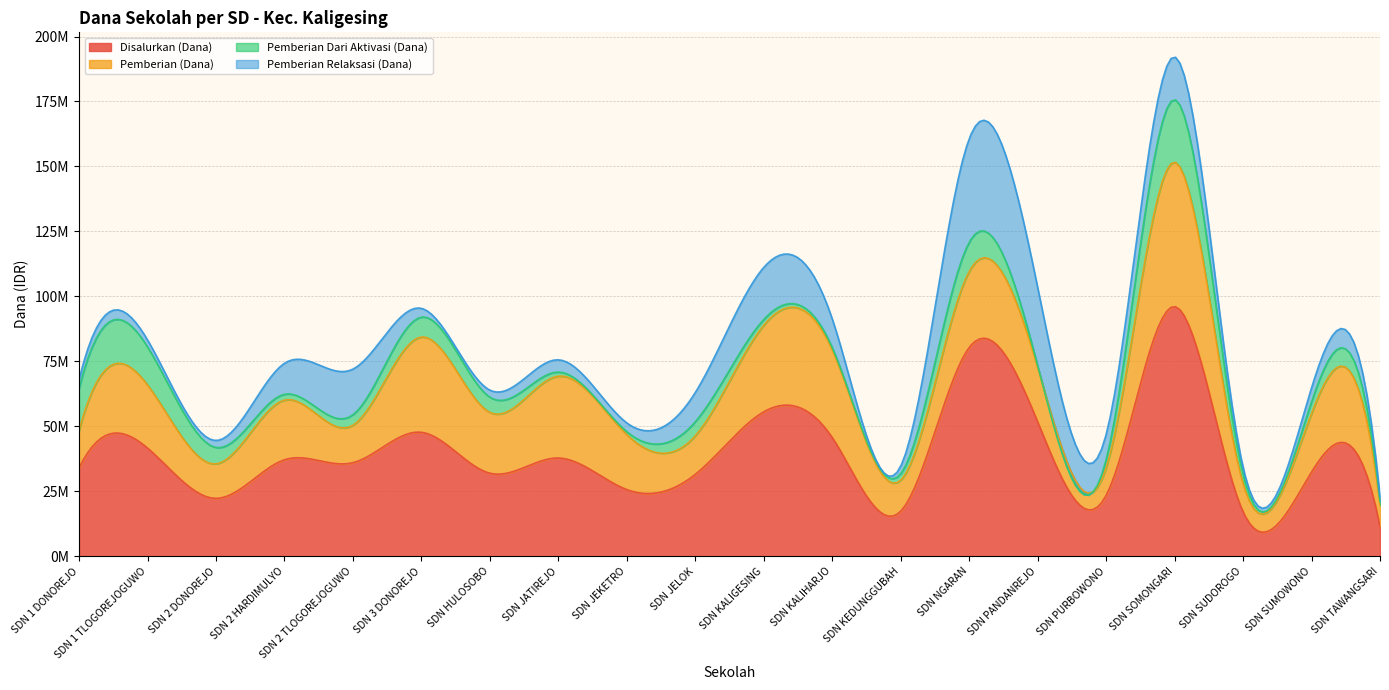

Which series changed the most between SD NEGERI 3 DONOREJO and SD NEGERI KALIGESING?

Pemberian Relaksasi (Dana)